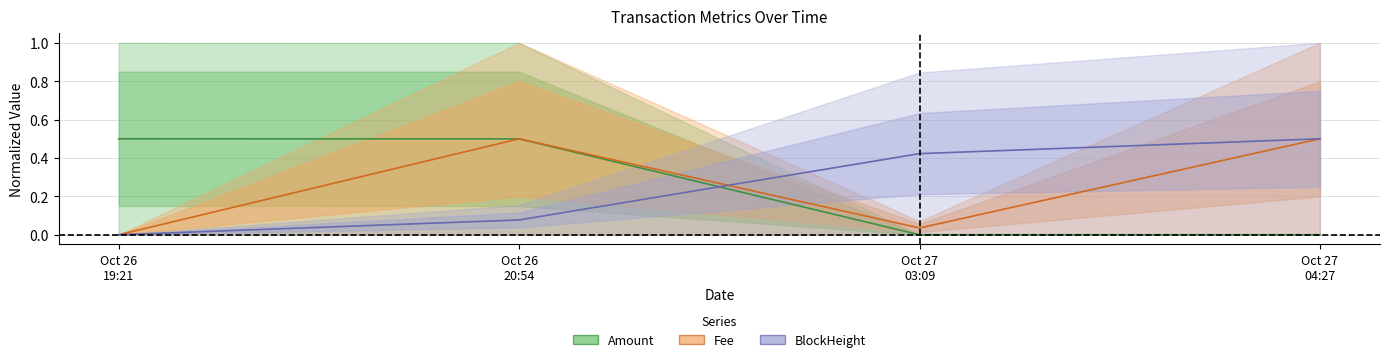

What is the label of the 1st point from the left?

Oct 26 19:21